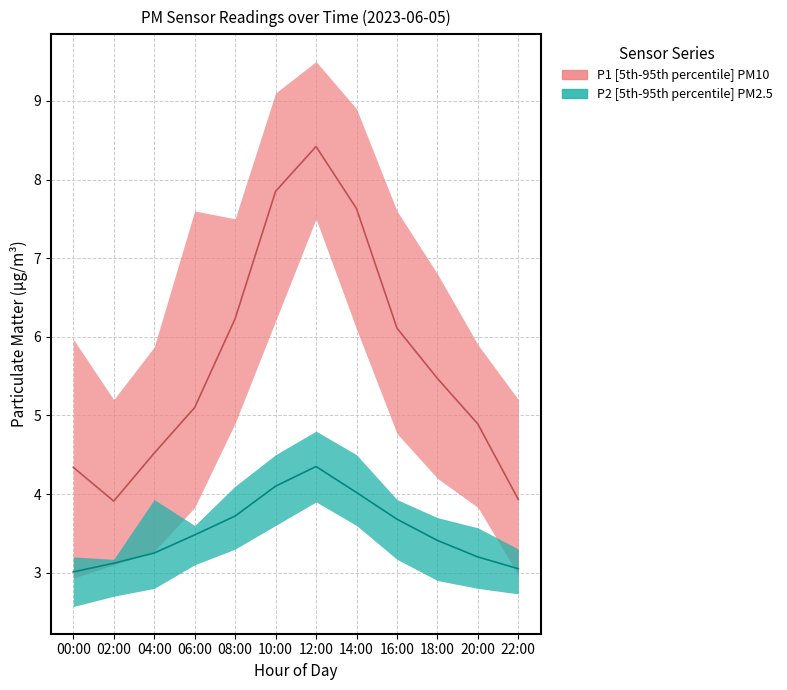

What is the maximum value for P1?

8.4